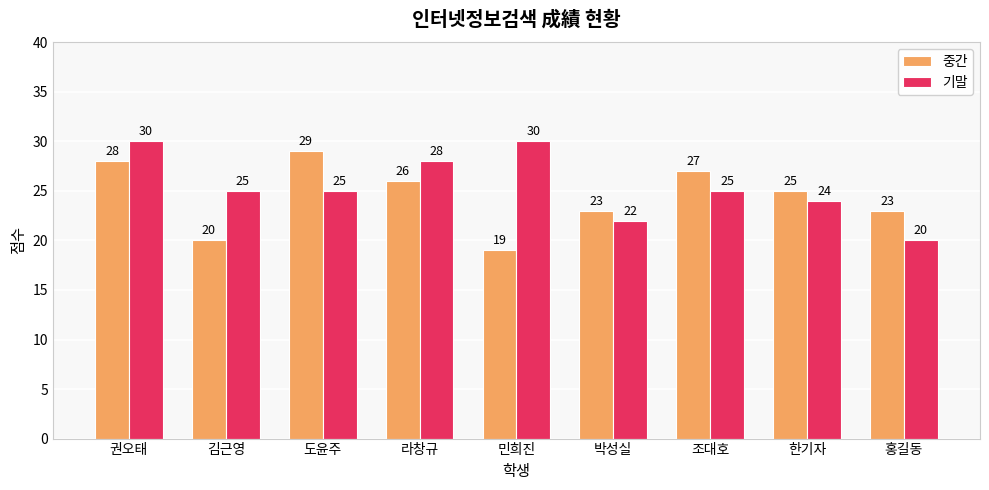

Count the 중간 values in the range 23 to 27.

5